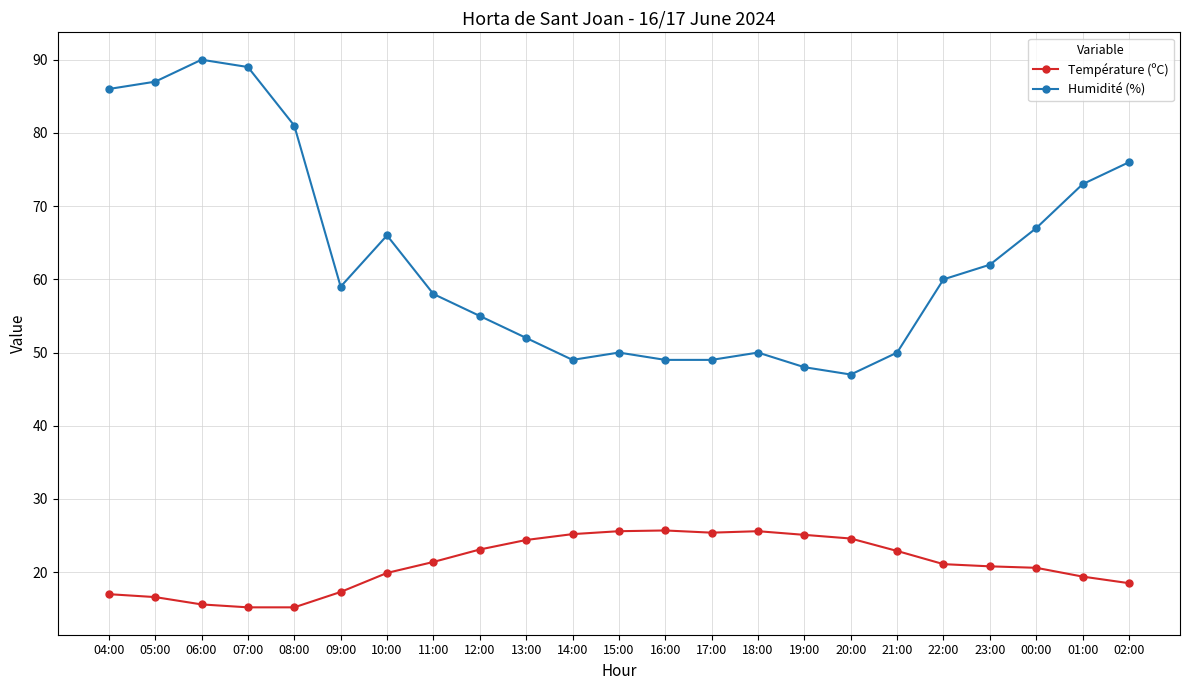

True or false: Humidité (%) and Température (ºC) cross at least once.

False